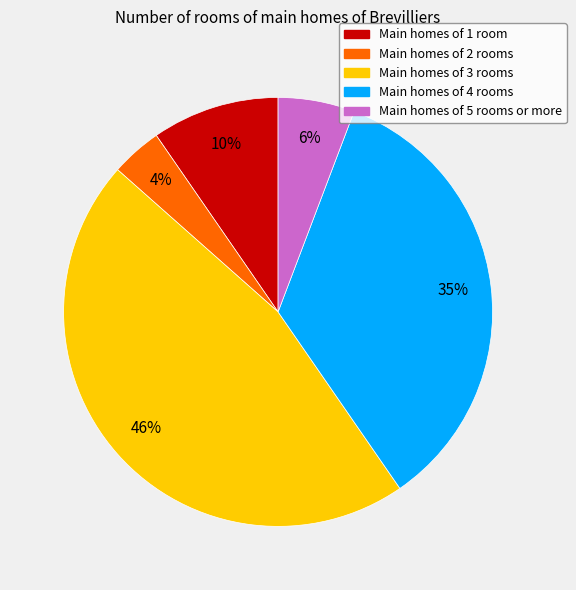

Is there any slice that represents more than half of the pie?

No